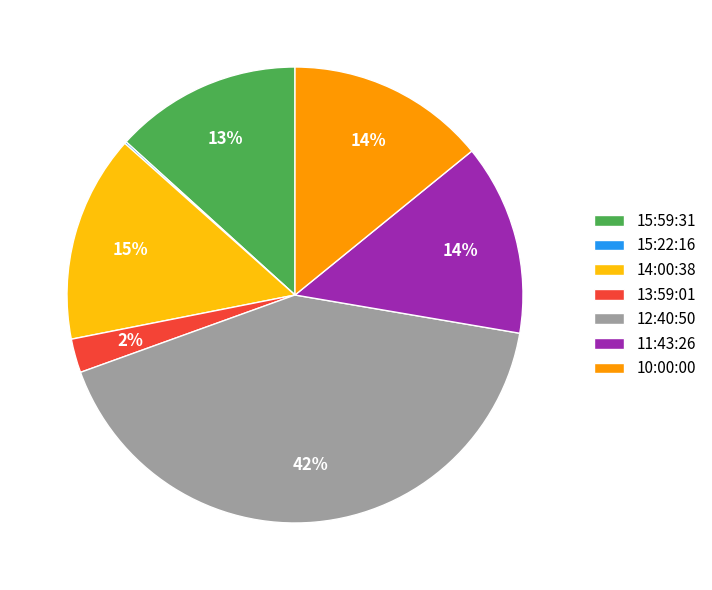

To the nearest percent, what is the combined percentage of 10:00:00 and 11:43:26?

28%